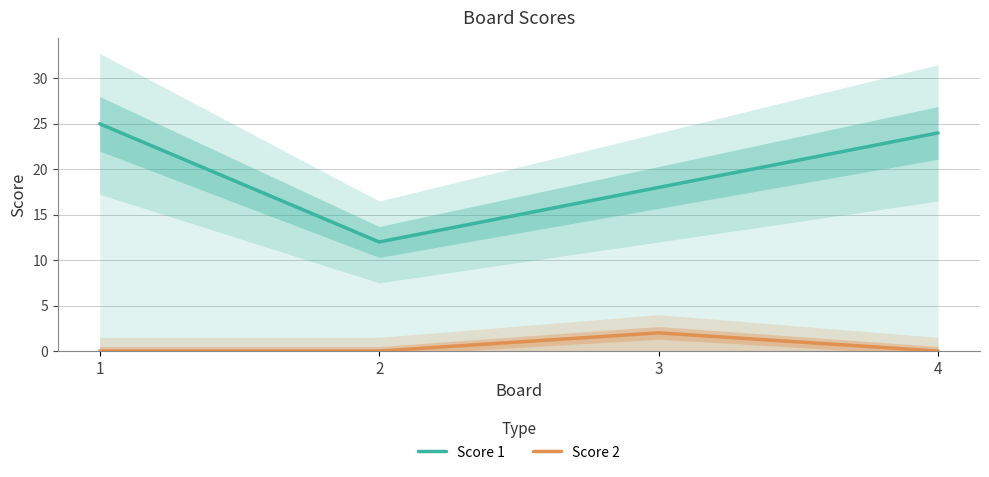

The Score 2 series shows 1 at 2. True or false?

False